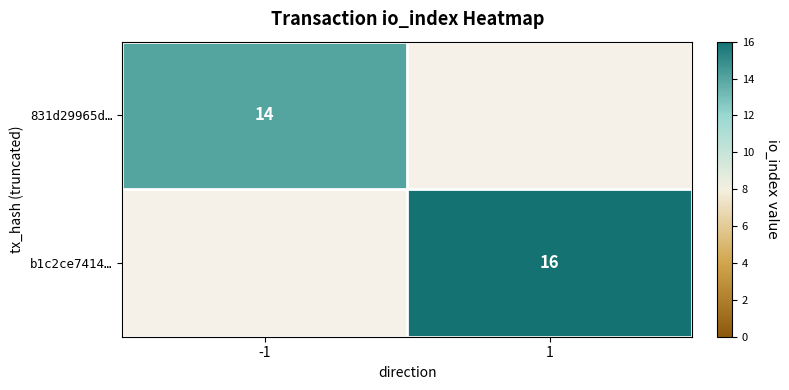

At how many categories does at least one series exceed 5?

2